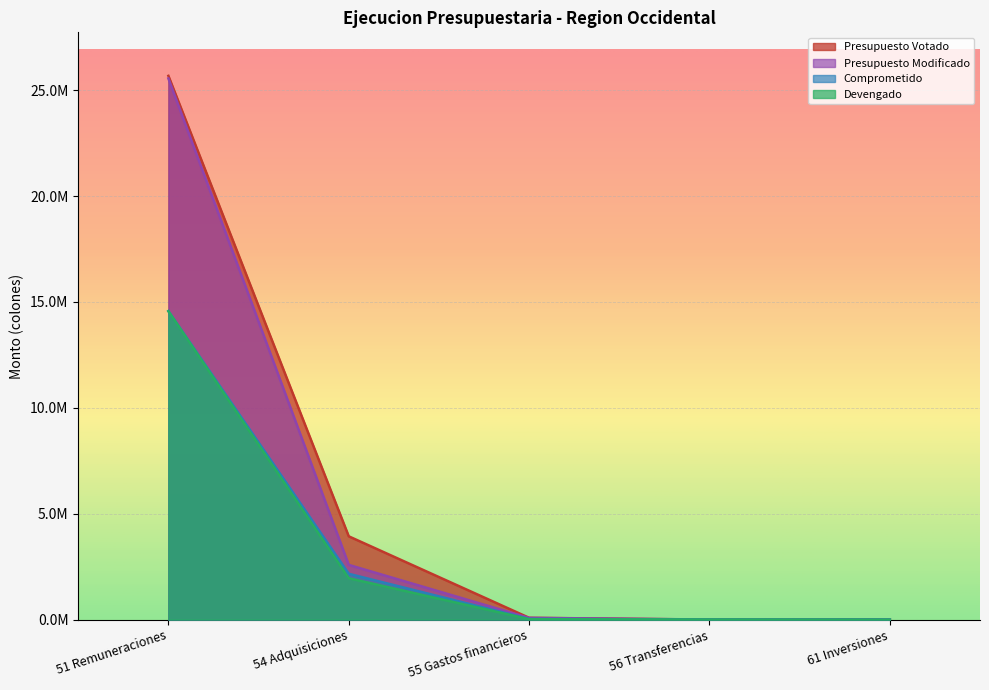

How many data points in Comprometido are less than 32836?

2